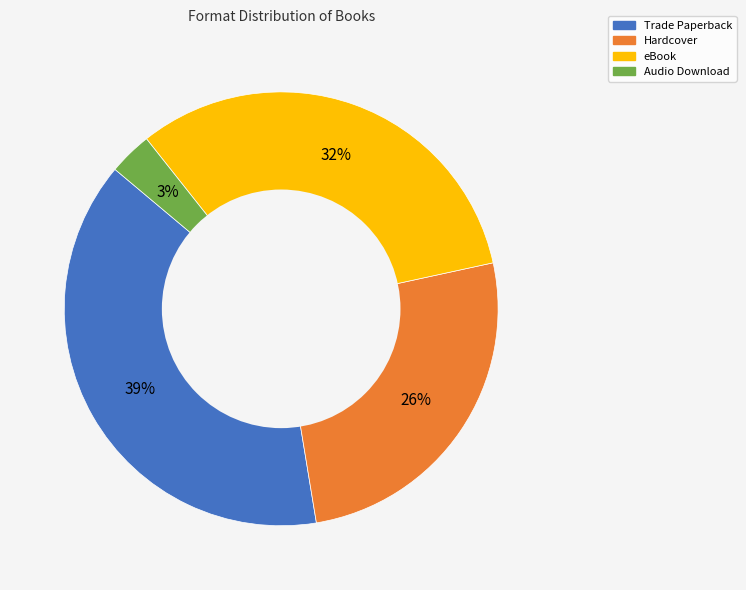

What percentage is the Audio Download slice, to the nearest percent?

3%